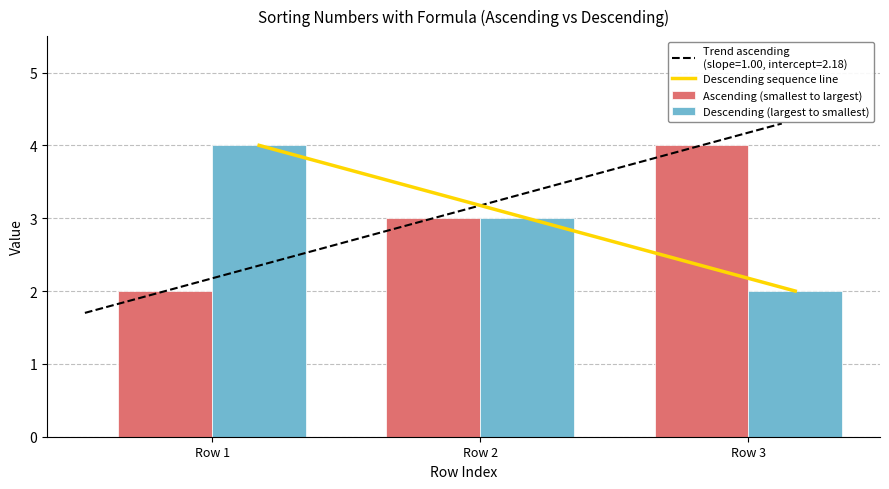

How many categories are shown in the chart?

3